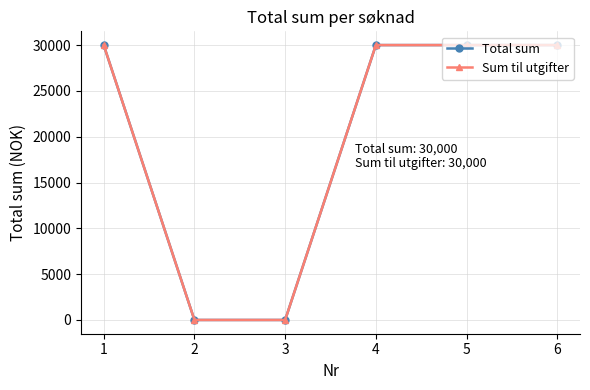

Does the chart have visible grid lines?

Yes